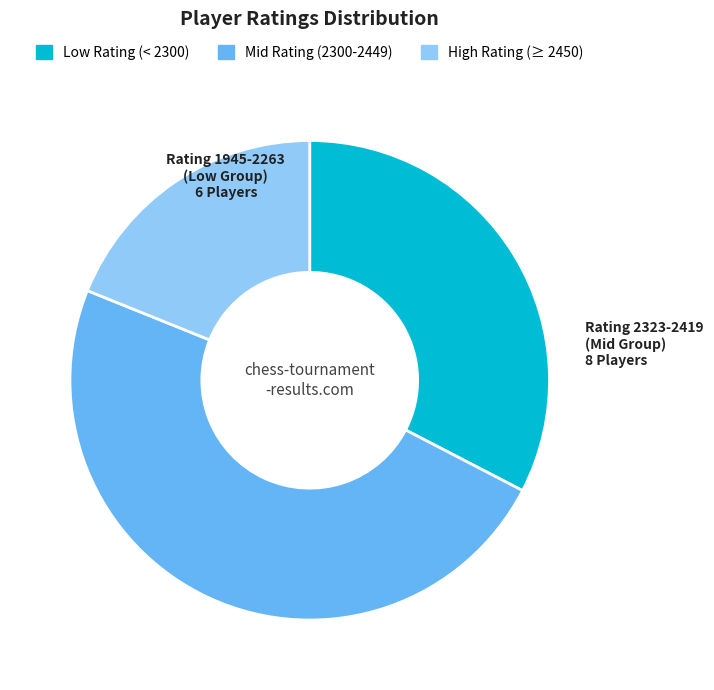

Is there a majority slice in this chart?

No